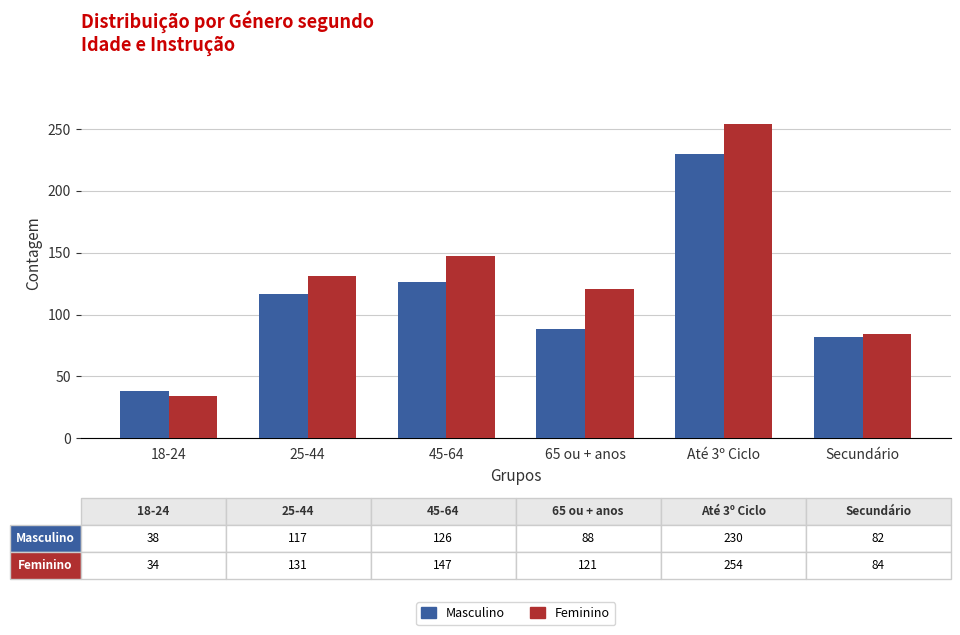

What are all the series names shown in the legend?

Masculino, Feminino